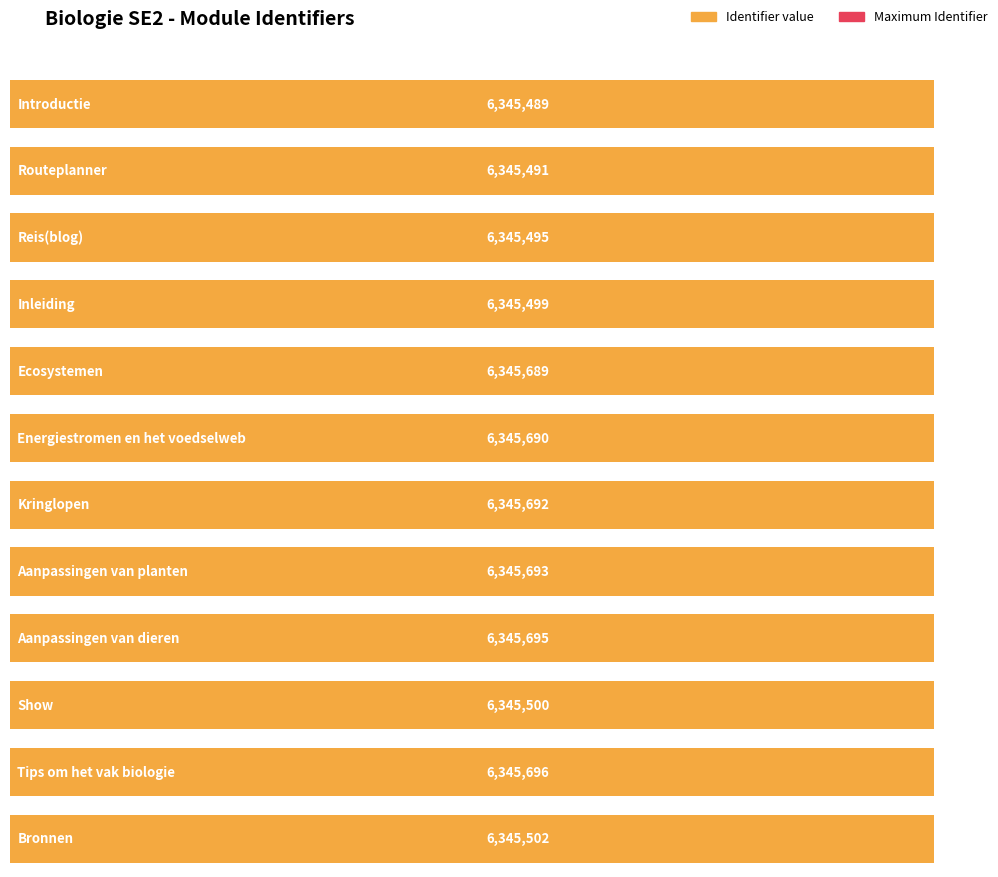

The value at Show is 1339212. True or false?

False